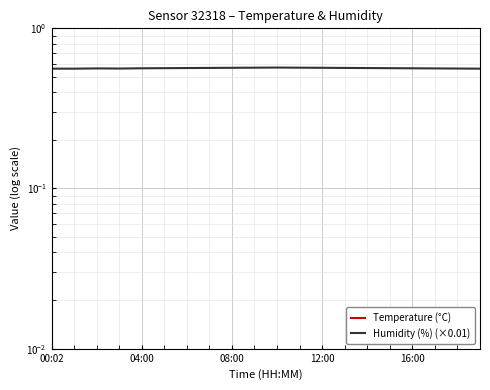

True or false: Temperature (°C) has a value of 4.3 at 04:00.

False